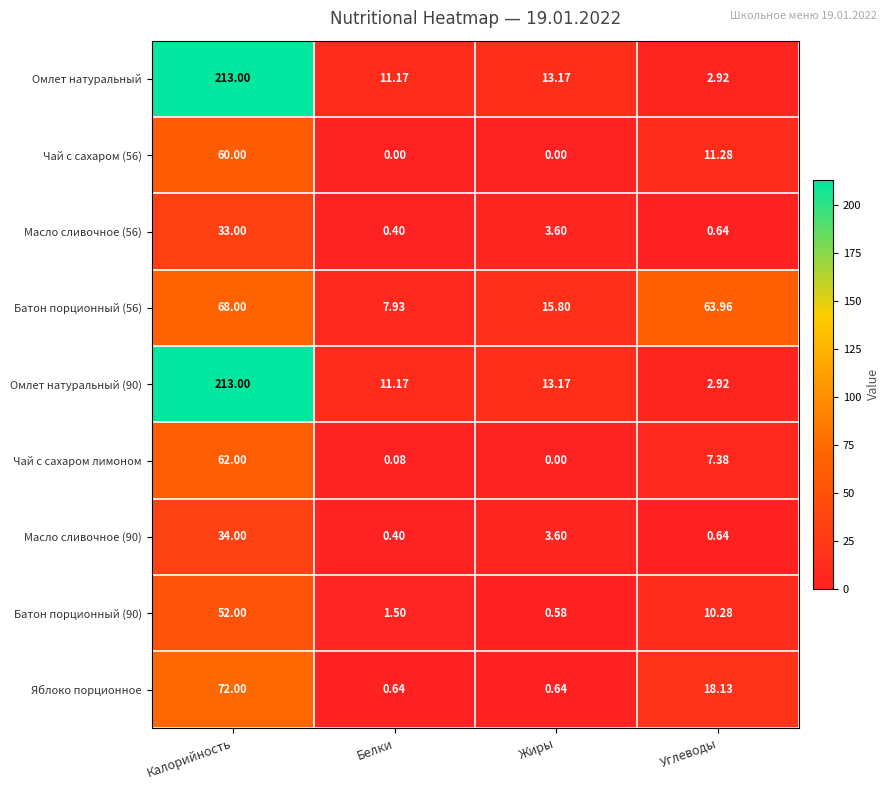

List the labels in order of Омлет натуральный value, smallest first.

Углеводы, Белки, Жиры, Калорийность